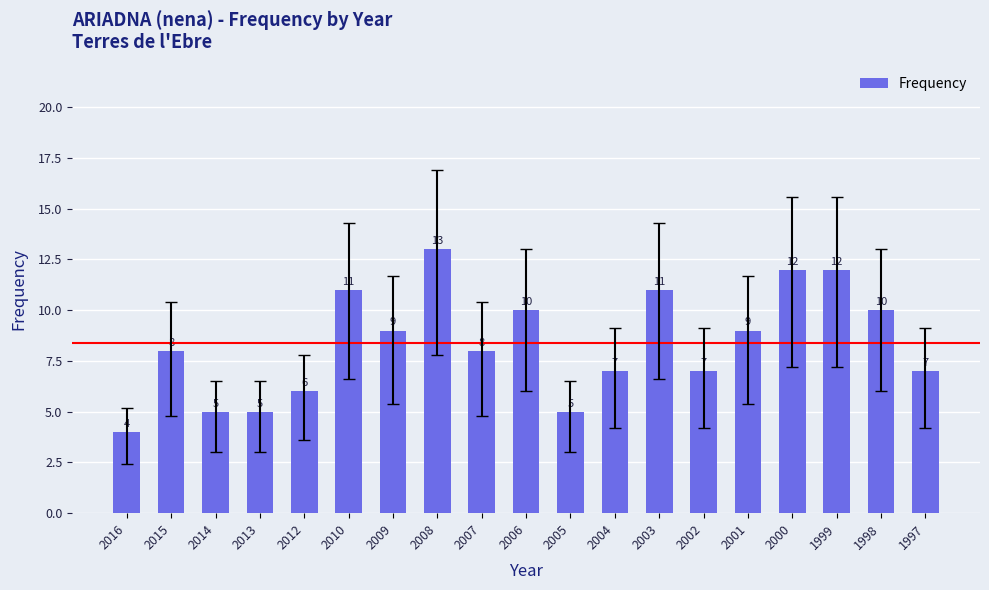

What is the average value?

8